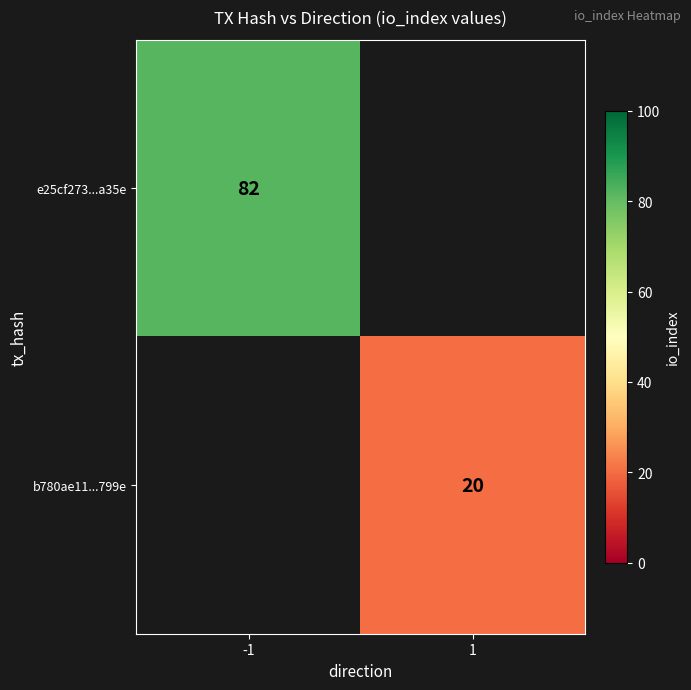

What is the minimum value shown in the chart?

20.0